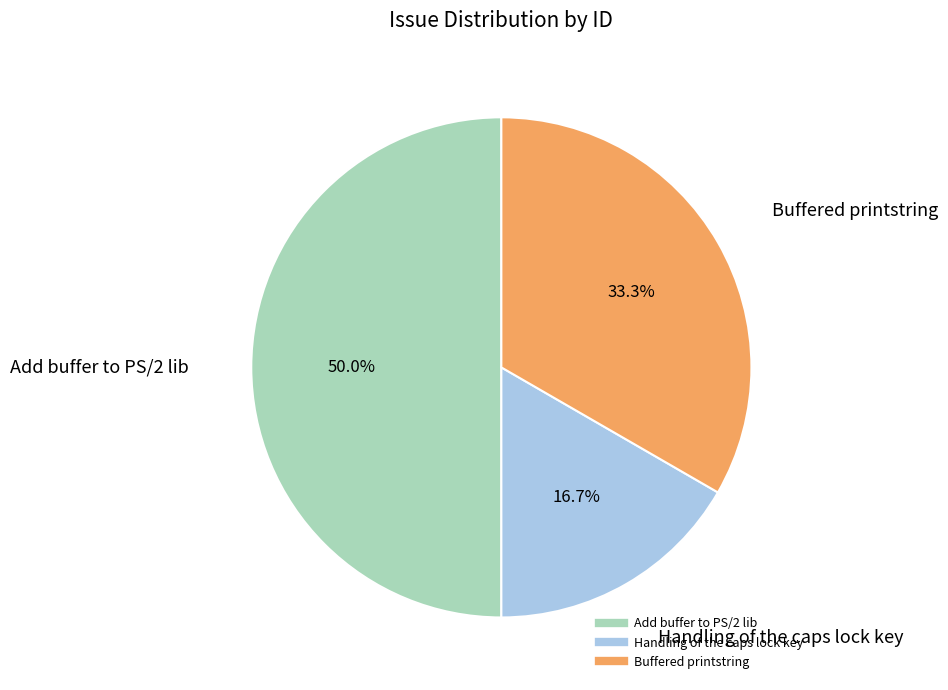

Is it true that Add buffer to PS/2 lib is 42% of the pie?

False